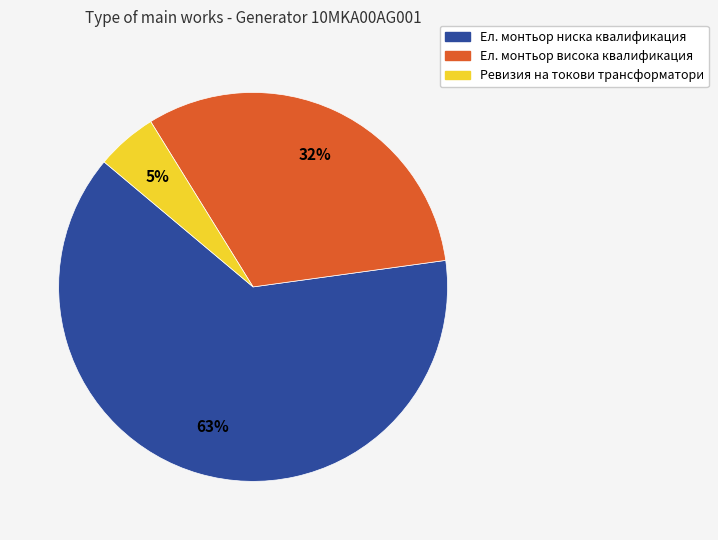

Between Ревизия на токови трансформатори and Ел. монтьор висока квалификация, which is larger?

Ел. монтьор висока квалификация